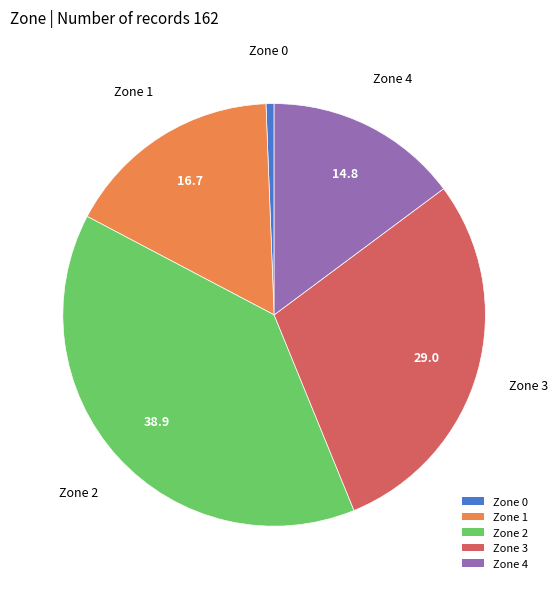

Combined, do Zone 3 and Zone 2 account for over 50%?

Yes